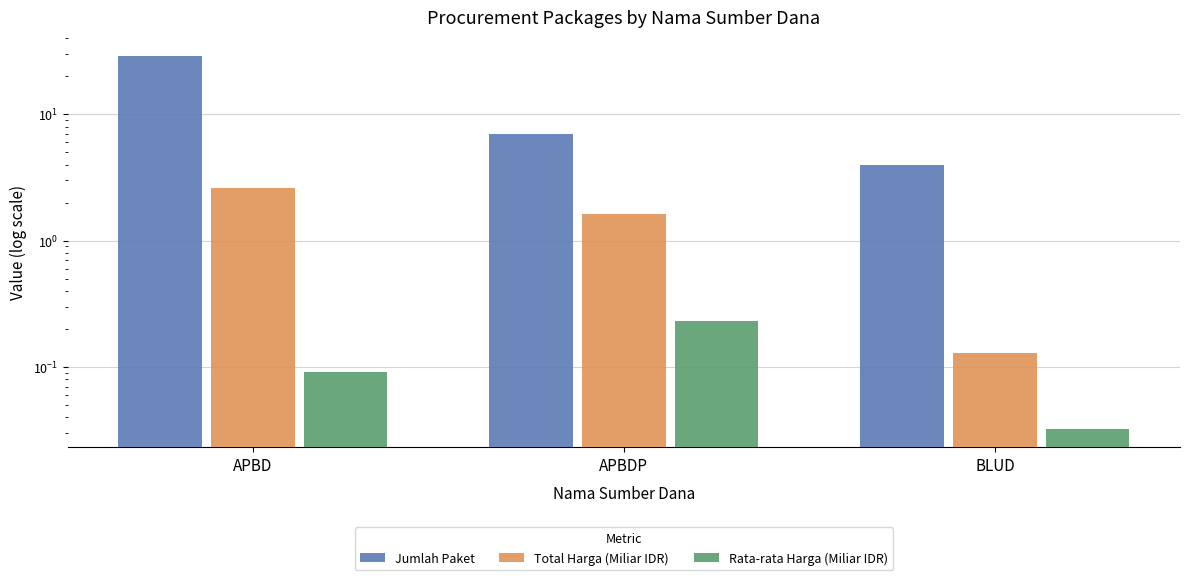

What is the label of the 2nd bar from the left?

APBDP